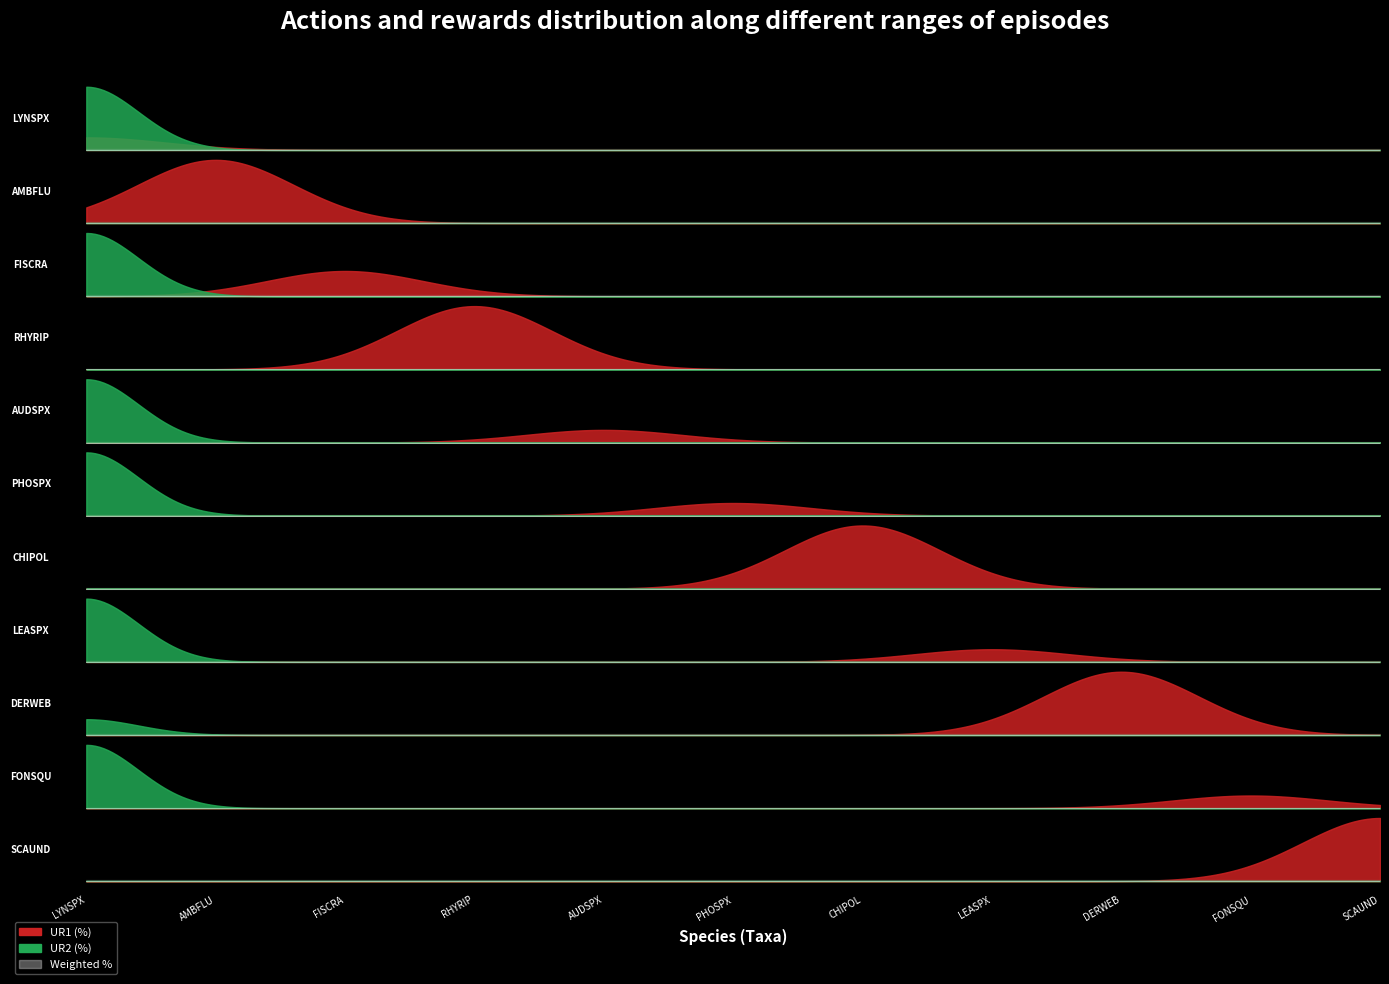

At how many categories does at least one series exceed 13?

1